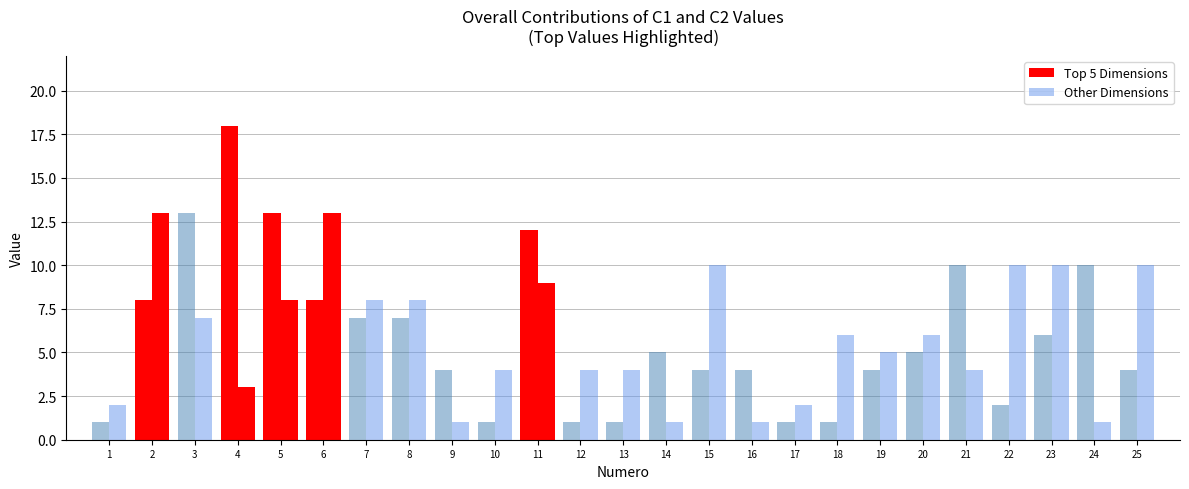

Reading left to right, what are all the values shown in this chart?

C1: 1	8	13	18	13	8	7	7	4	1	12	1	1	5	4	4	1	1	4	5	10	2	6	10	4
C2: 2	13	7	3	8	13	8	8	1	4	9	4	4	1	10	1	2	6	5	6	4	10	10	1	10